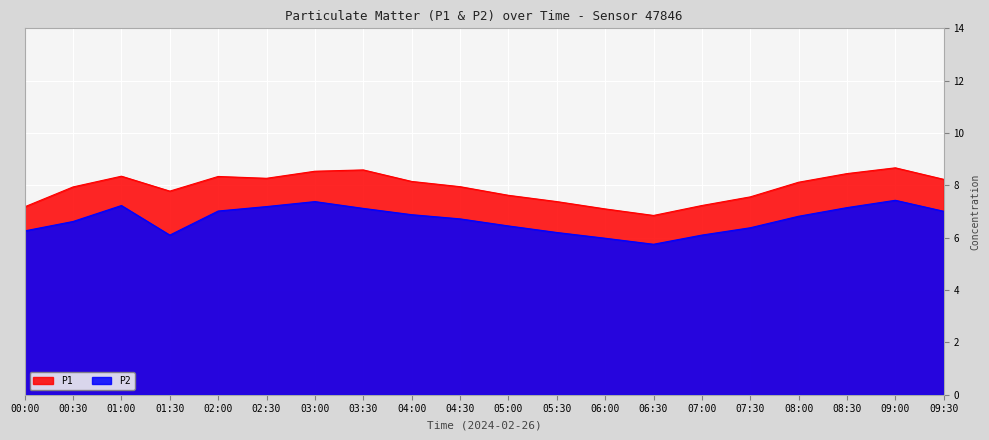

At which label is P2 closest to 6?

06:00